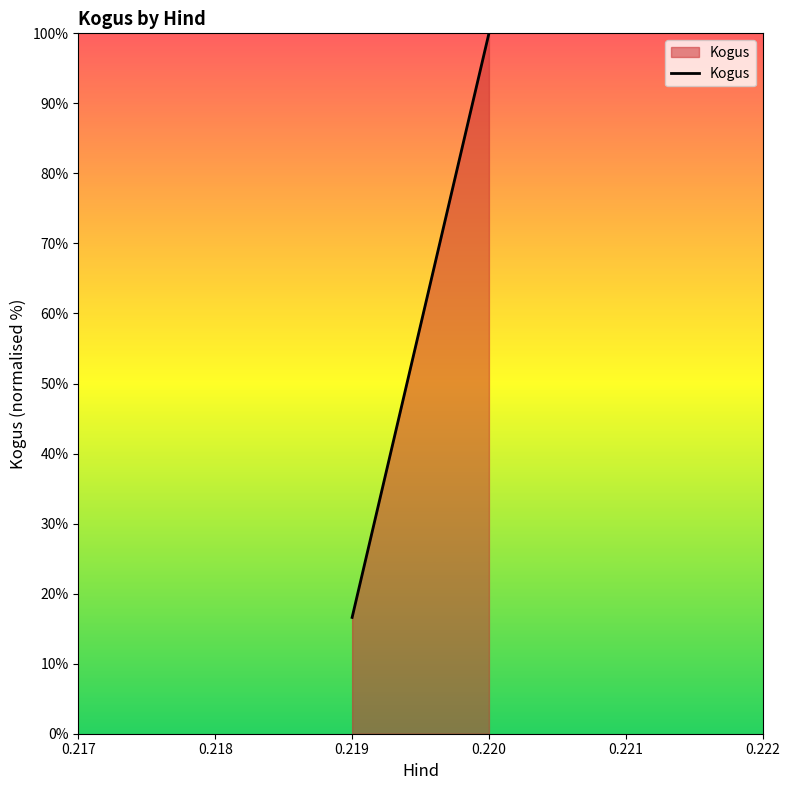

What is the approximate value at 0.220?

100.0